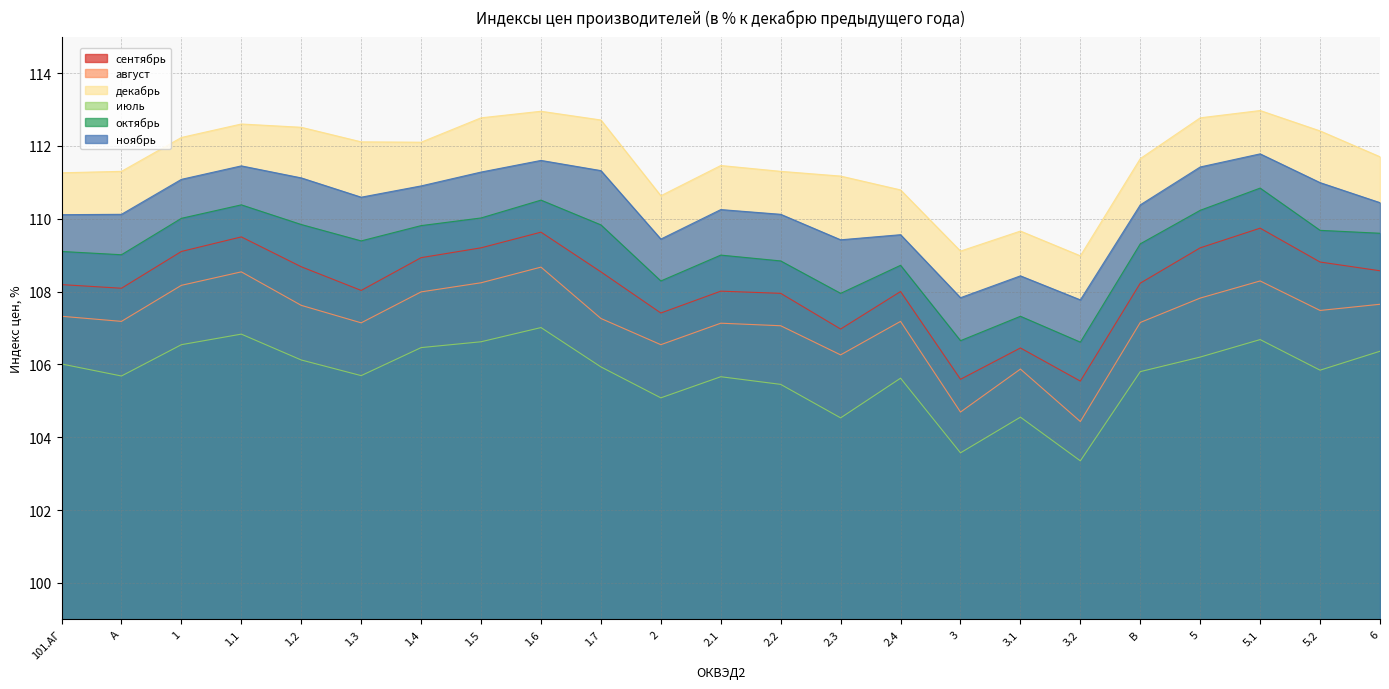

List the labels in order of август value, smallest first.

3.2, 3, 3.1, 2.3, 2, 2.2, 2.1, 1.3, B, A, 2.4, 1.7, 101.АГ, 5.2, 1.2, 6, 5, 1.4, 1, 1.5, 5.1, 1.1, 1.6